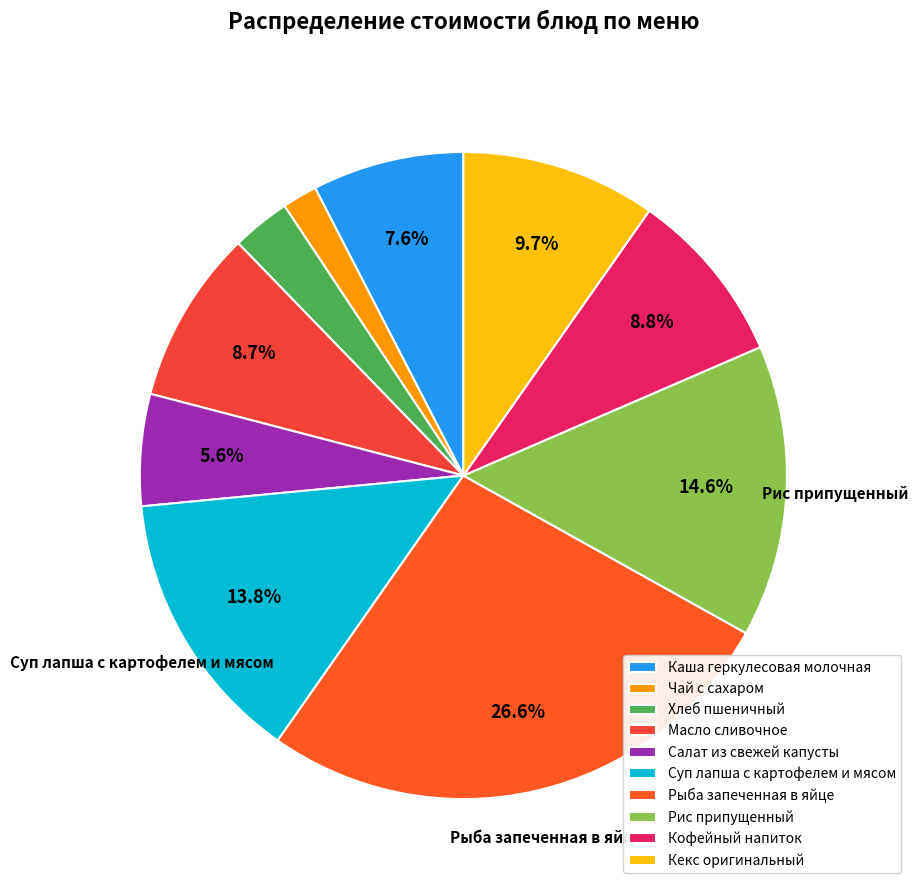

What is the total percentage of Масло сливочное and Рис припущенный?

23.3%